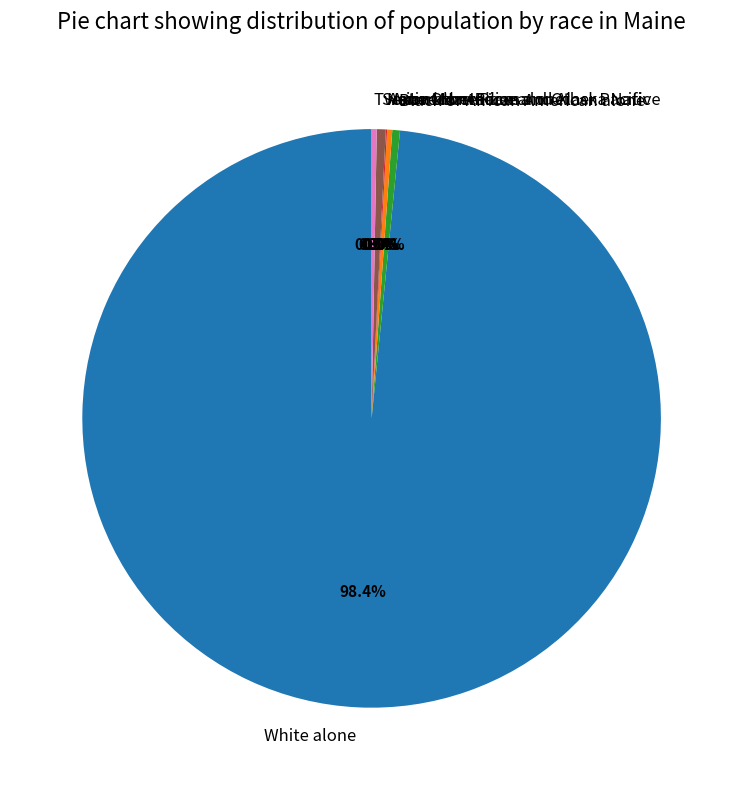

True or false: American Indian and Alaska Native accounts for 8% of the total.

False